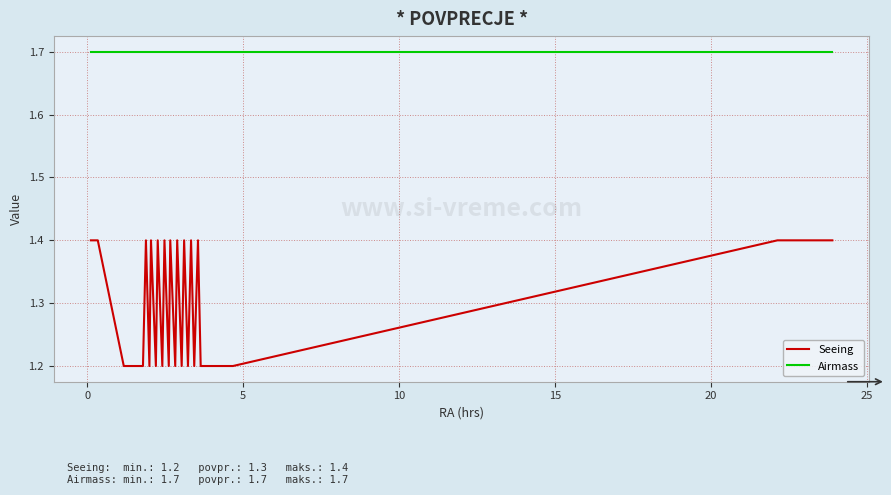

Rank the series by their maximum value, from highest to lowest.

Airmass, Seeing